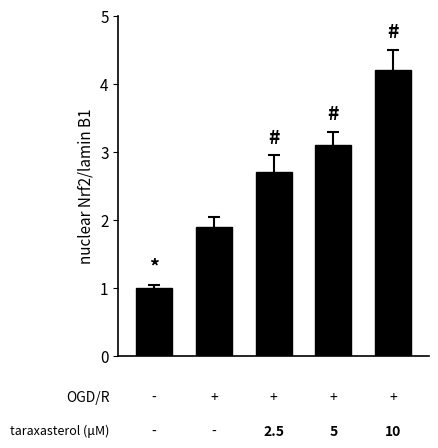

How many bars are there in total?

5